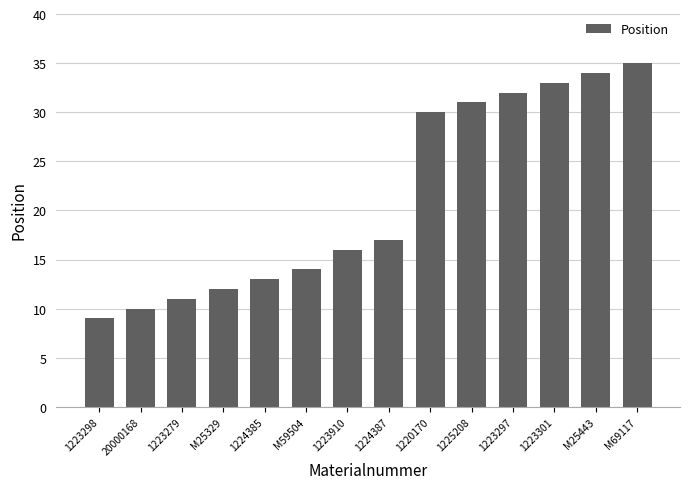

The value at M25329 is 8. True or false?

False